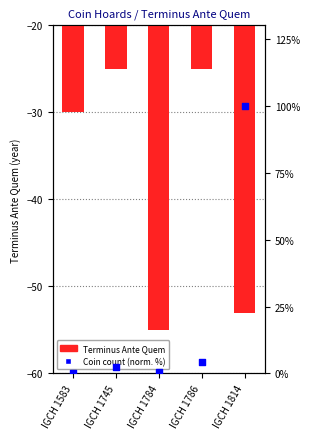

Which series has the largest total across all categories?

Coin count (normalized %)